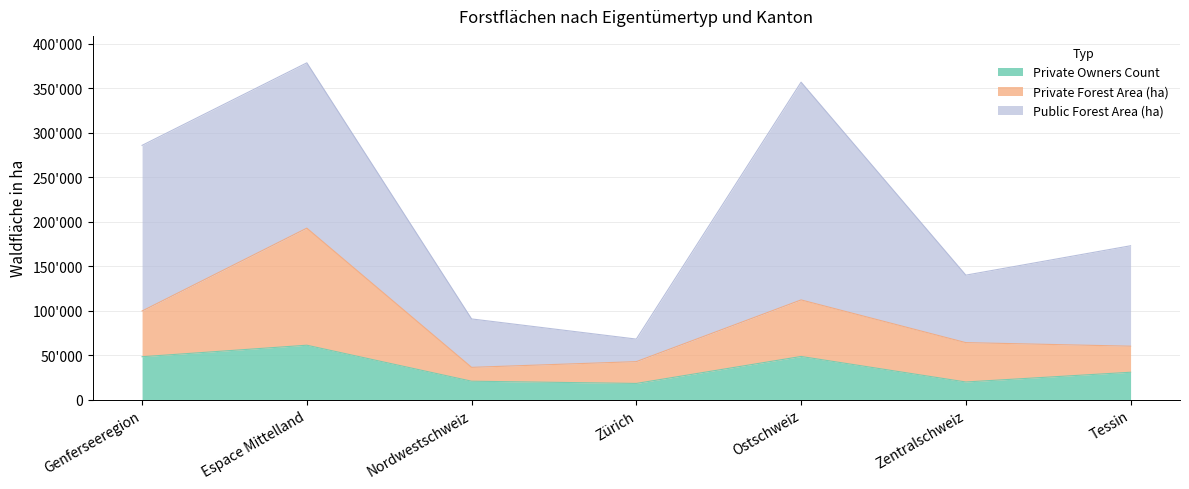

What are all the series names shown in the legend?

Private Owners Count, Private Forest Area (ha), Public Forest Area (ha)